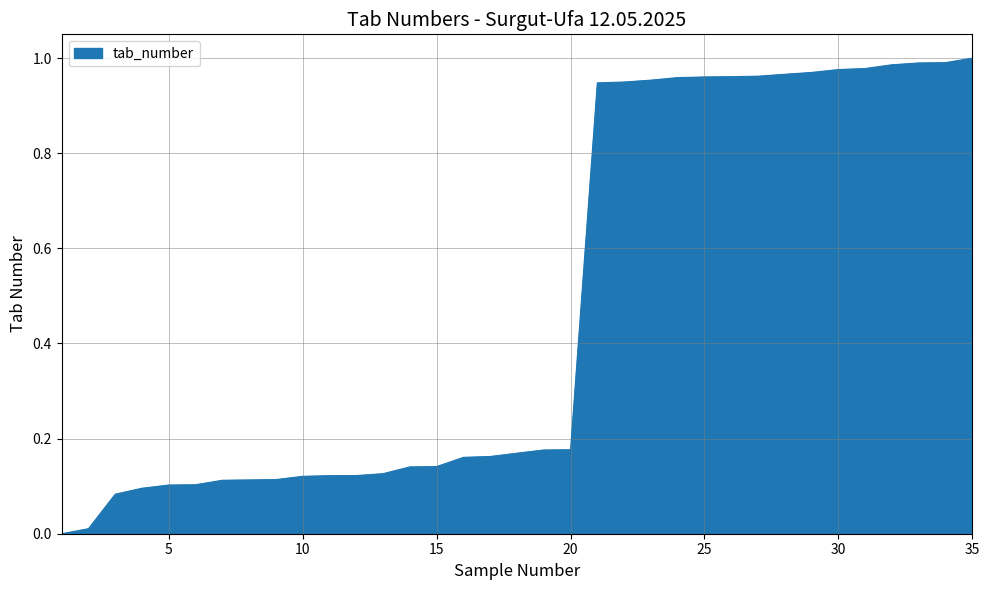

Where is the data nearest to the value 0?

1